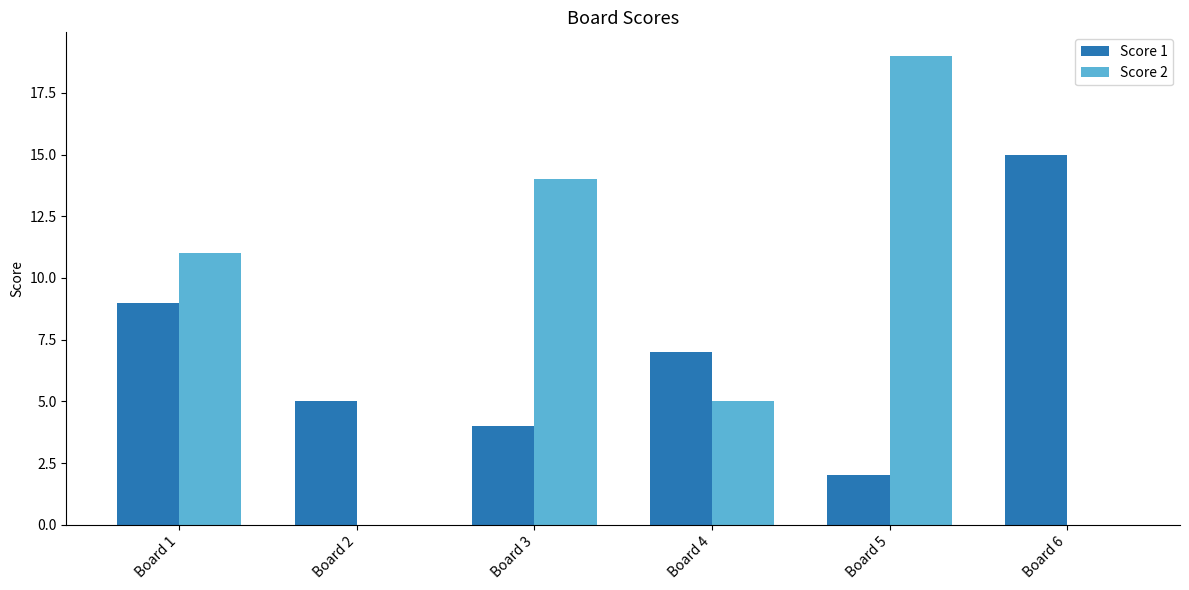

Between Board 3 and Board 6, which series saw the biggest shift?

Score 2